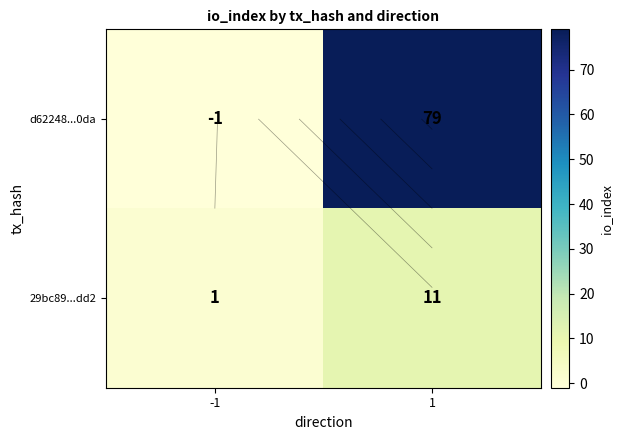

What is the difference between the maximum and minimum values in the d62248...0da series?

80